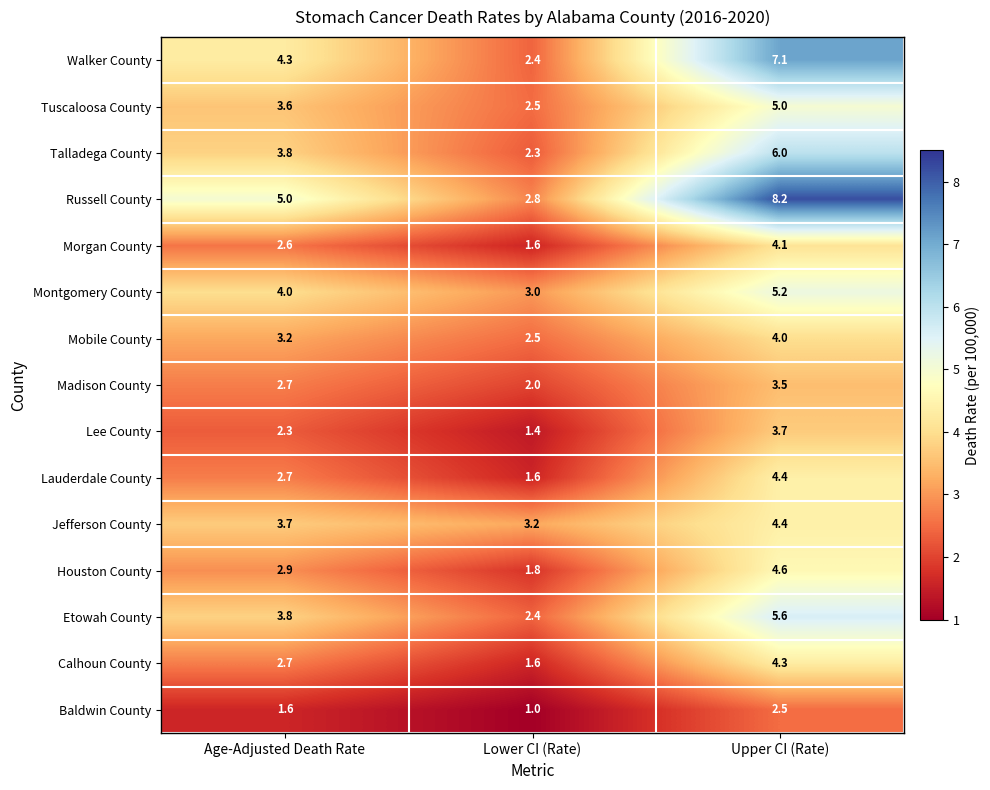

What is the greatest value displayed?

8.2